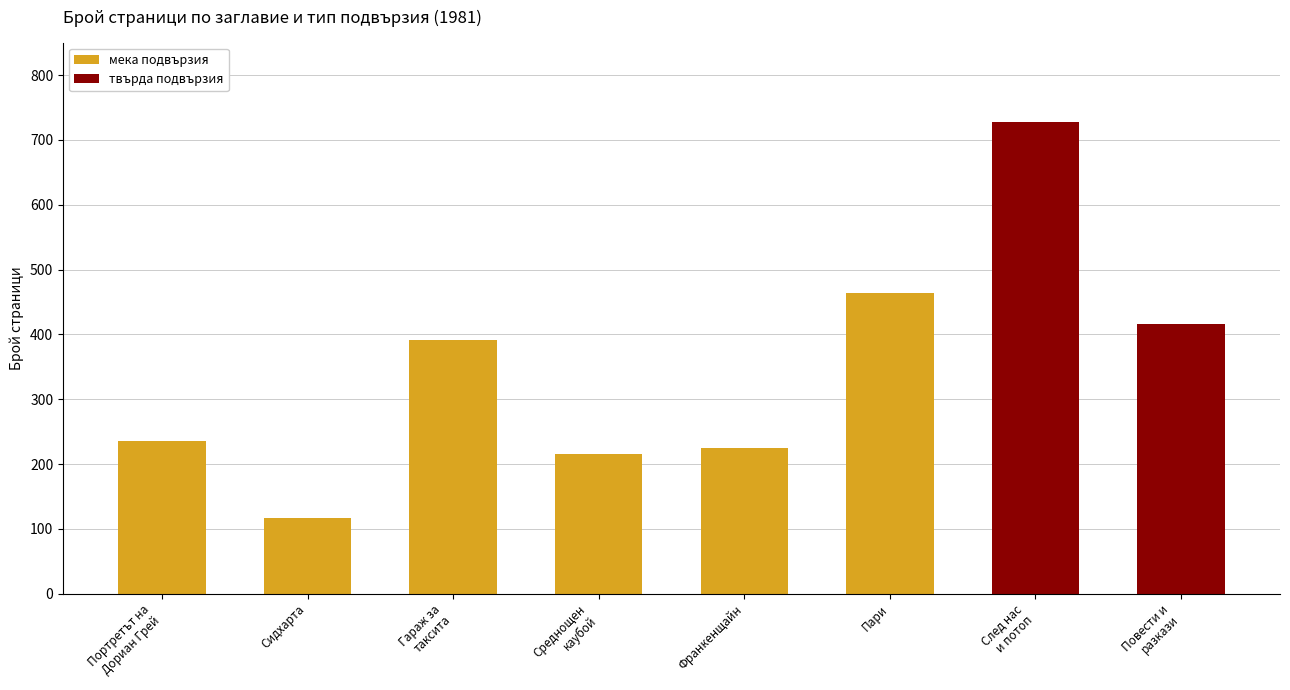

What is the difference between the maximum and minimum values in the мека подвързия series?

348